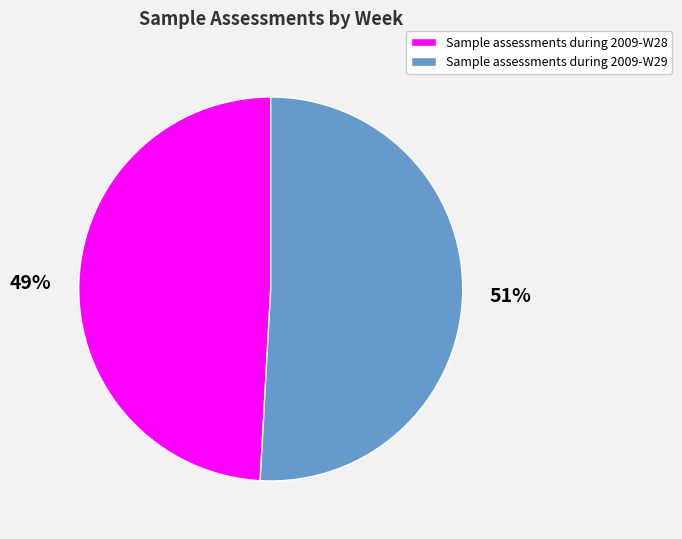

To the nearest percent, what portion does Sample assessments during 2009-W28 represent?

49%